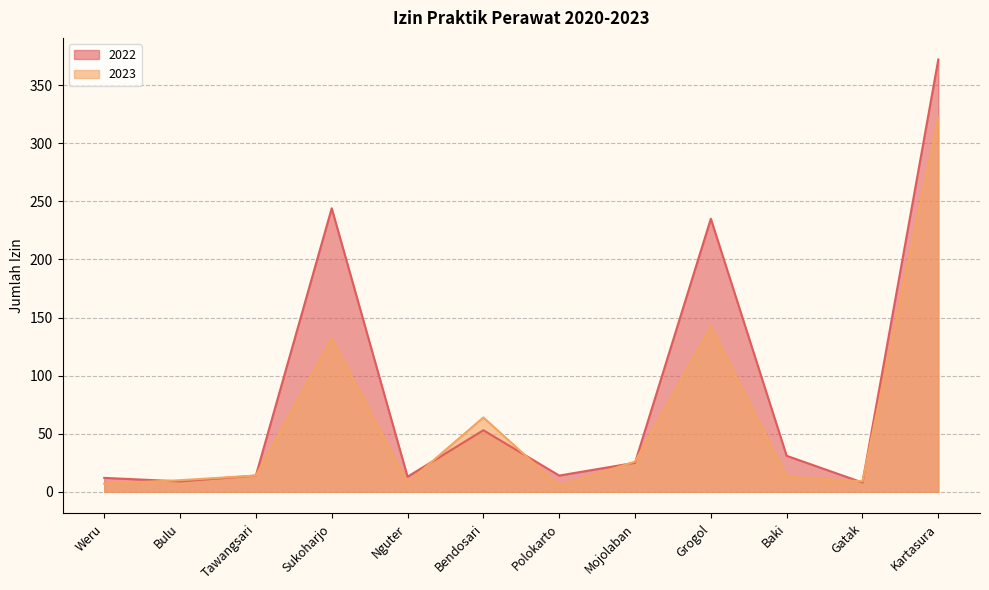

Reading left to right, extract all data points from this chart.

2022: 12	9	14	244	13	53	14	25	235	31	8	372
2023: 7	10	14	132	8	64	5	26	142	13	9	322